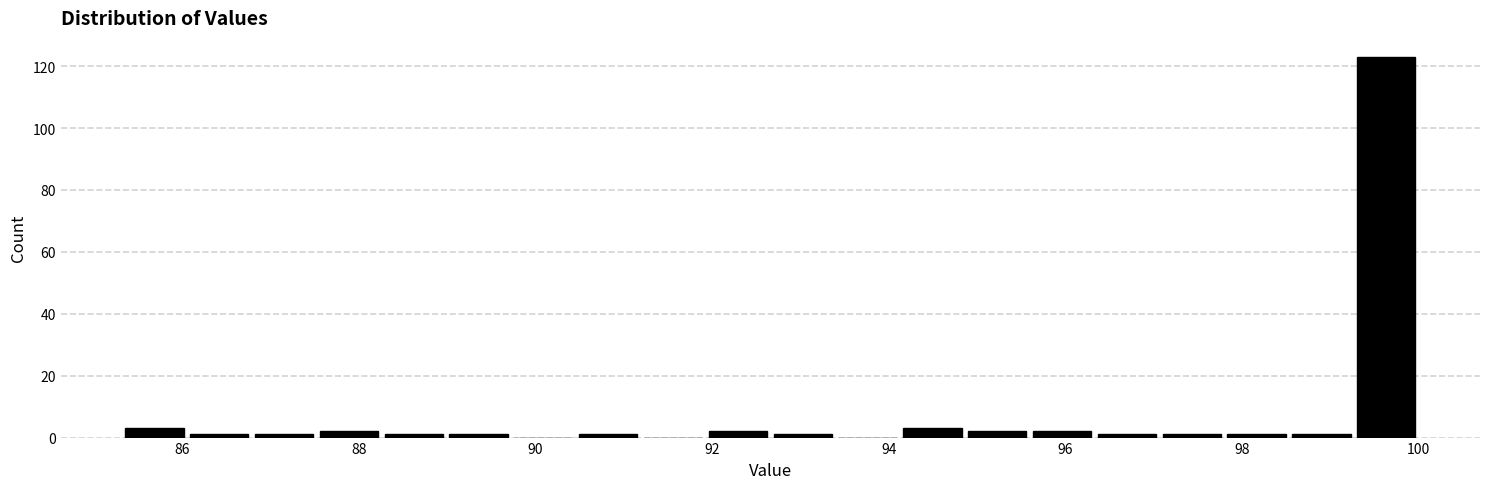

Around what value on the x-axis is the tallest bar? Give the approximate position of its centre, as read against the axis.

99.6